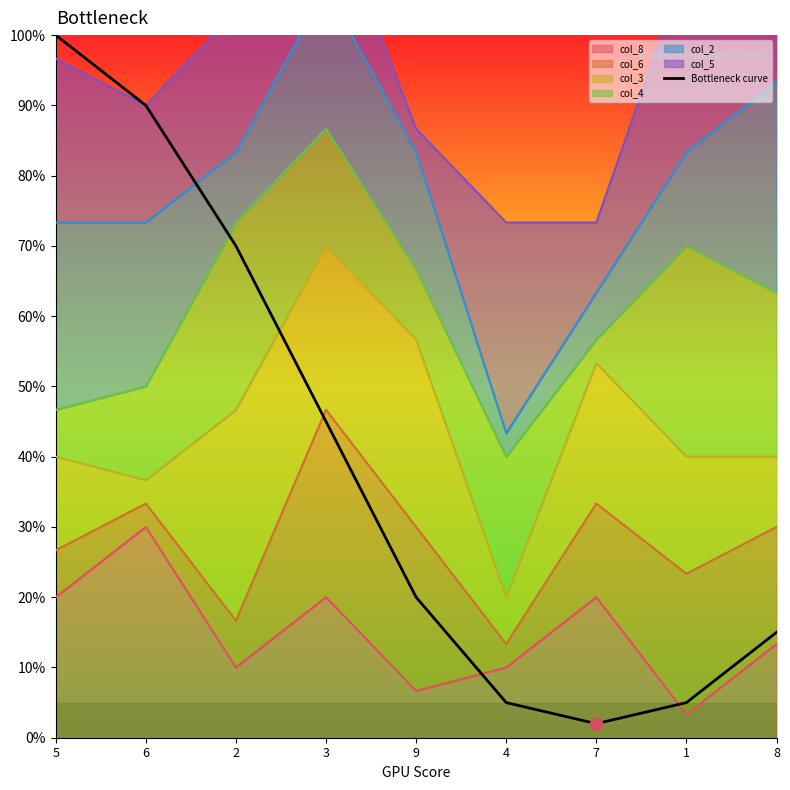

Approximately how many times larger is the value at 5 compared to 1?

20.0